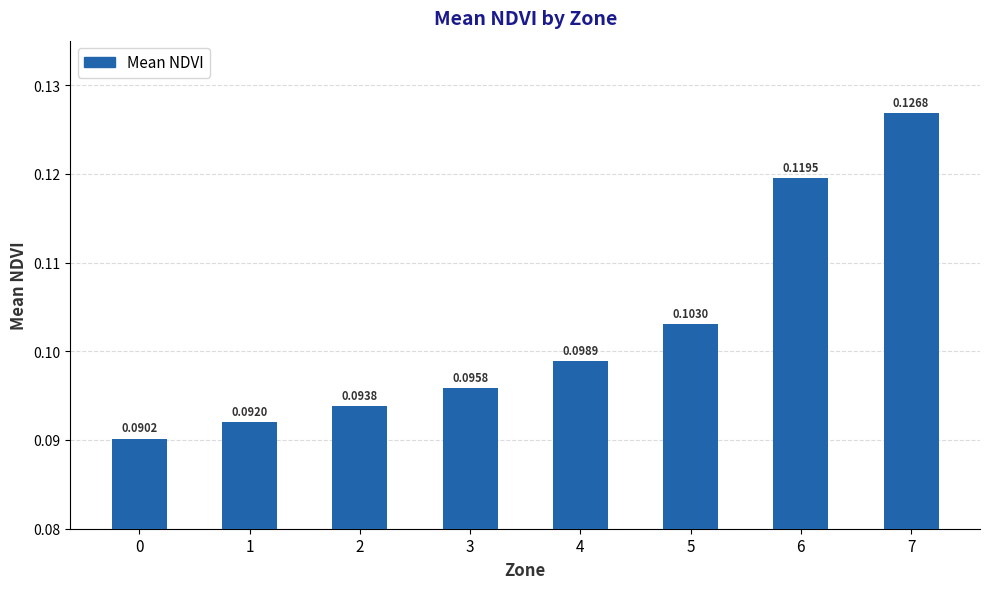

True or false: the data shows 0.2 at 2.

False